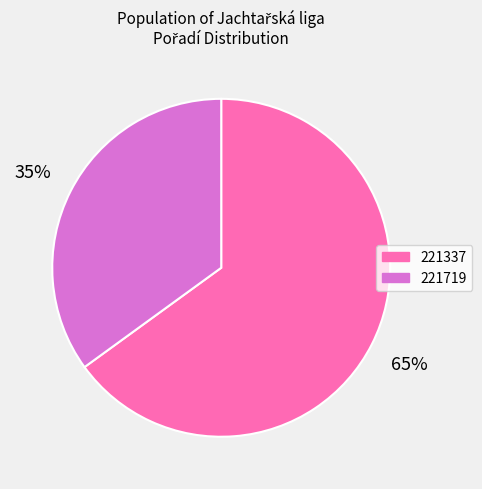

Which category has the smallest portion of the pie?

221719